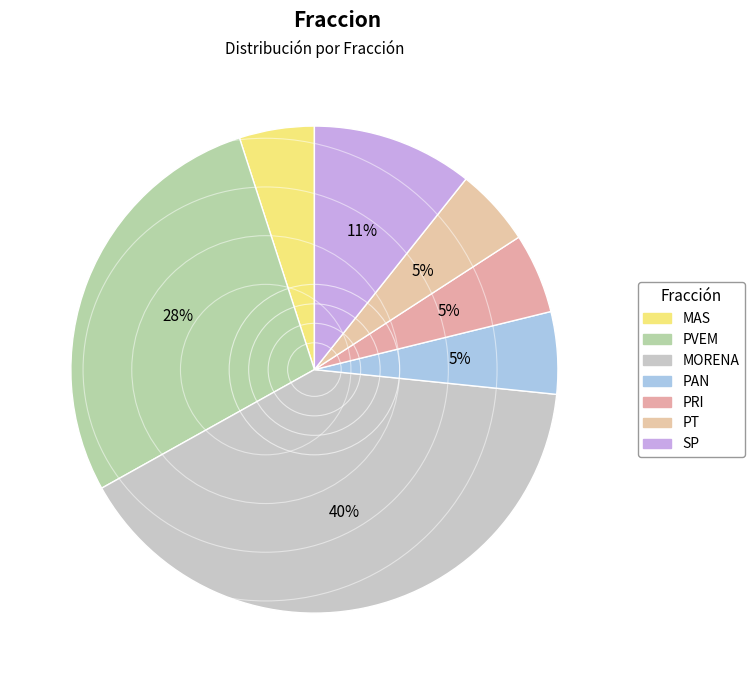

How many slices are in this pie chart?

7